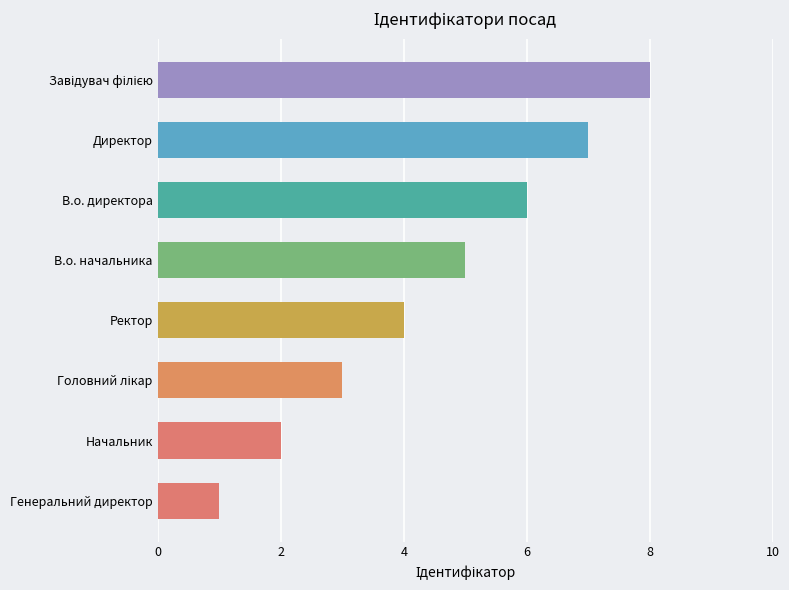

The chart shows a value of 6 at Ректор. True or false?

False